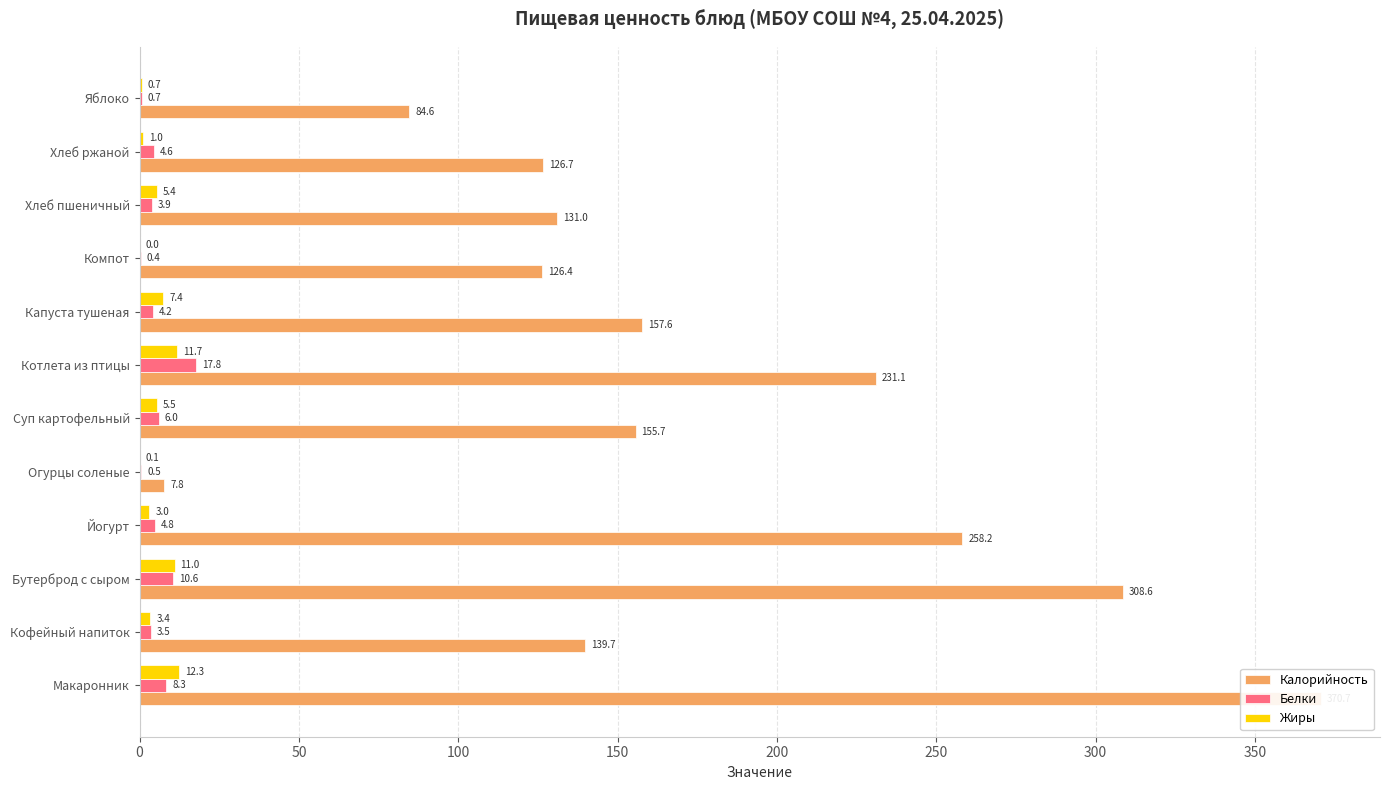

Which series has the widest spread of values?

Калорийность